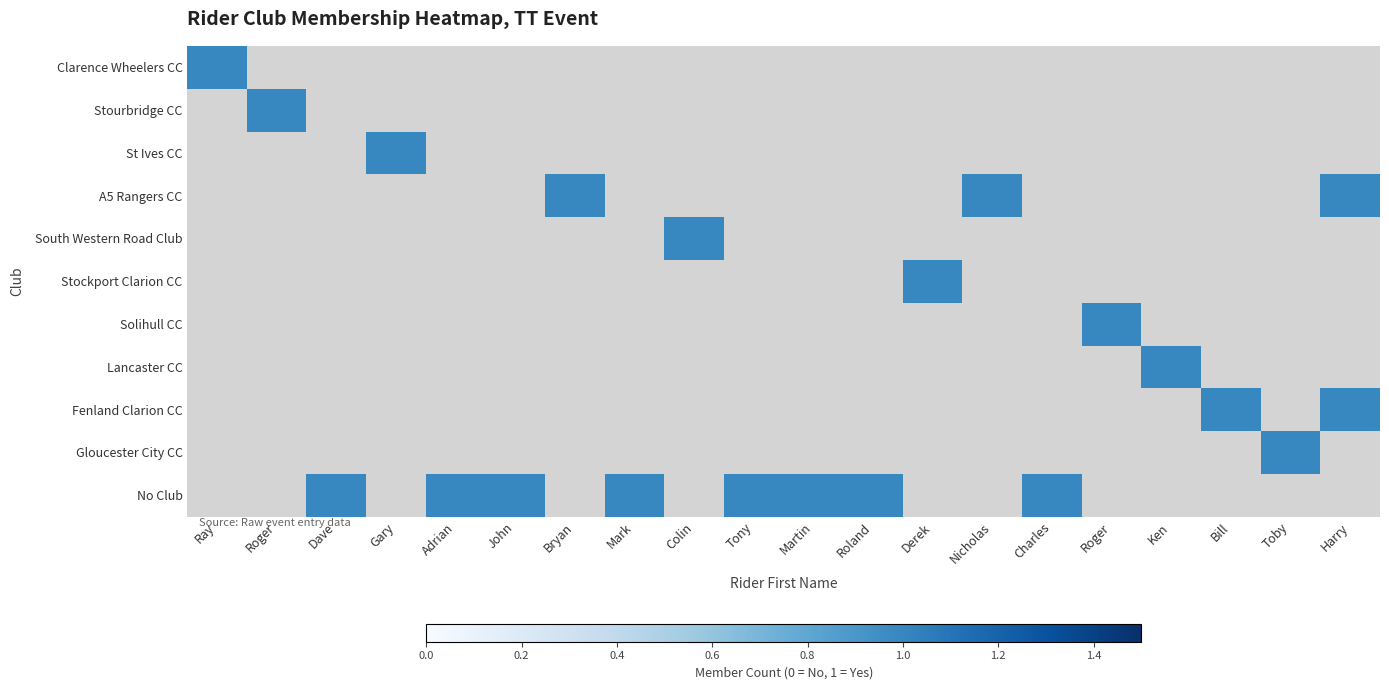

Count the number of categories in the chart.

20